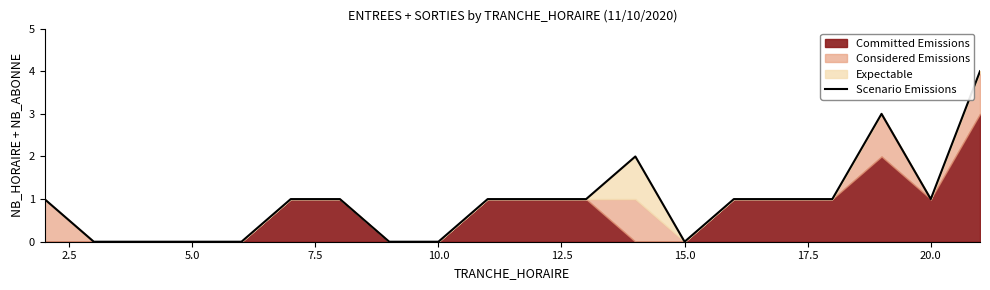

What is the value of the 12th point from the left?

1